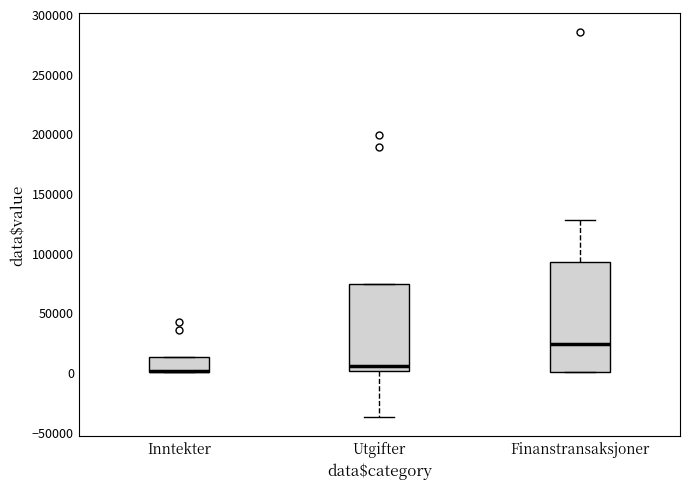

Reading left to right, transcribe this box plot: for each box, give where its median line is, the range the box spans, and where its two whiskers end, as read against the y-axis. The values are not printed on the chart, so give them approximately, as read against the axis.

Inntekter: median 0 (drawn on the box's lower edge), box 0 to 15000, whiskers 0 to 15000
Utgifter: median 5000, box 0 to 75000, whiskers -35000 to 75000
Finanstransaksjoner: median 25000, box 0 to 90000, whiskers 0 to 130000